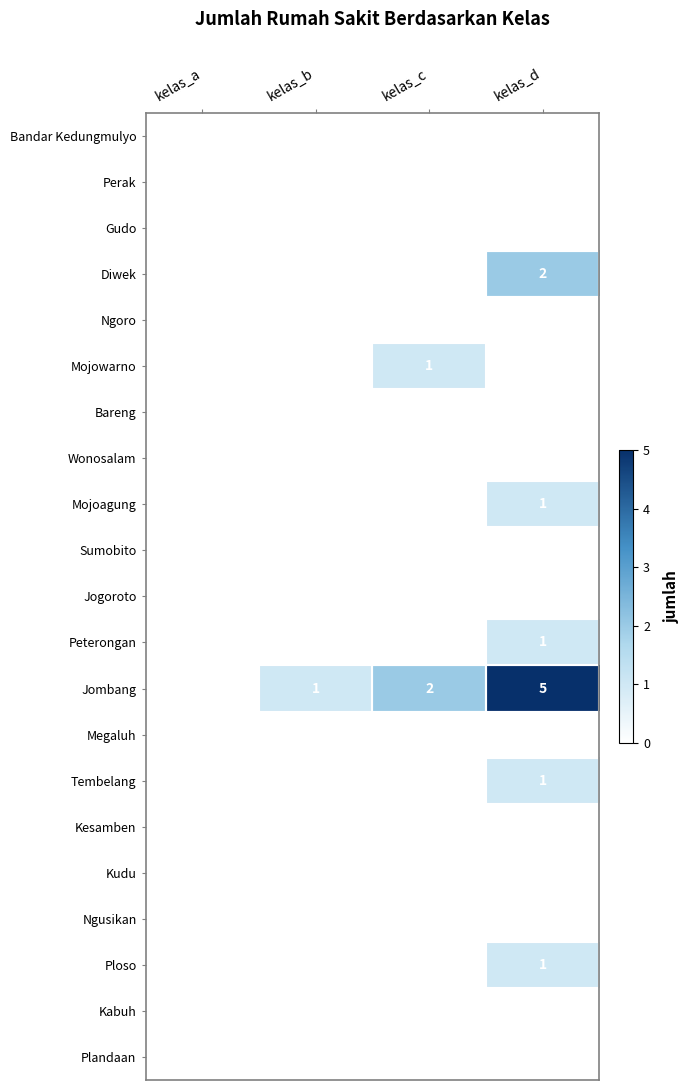

The Jombang series shows 5 at kelas_d. True or false?

True